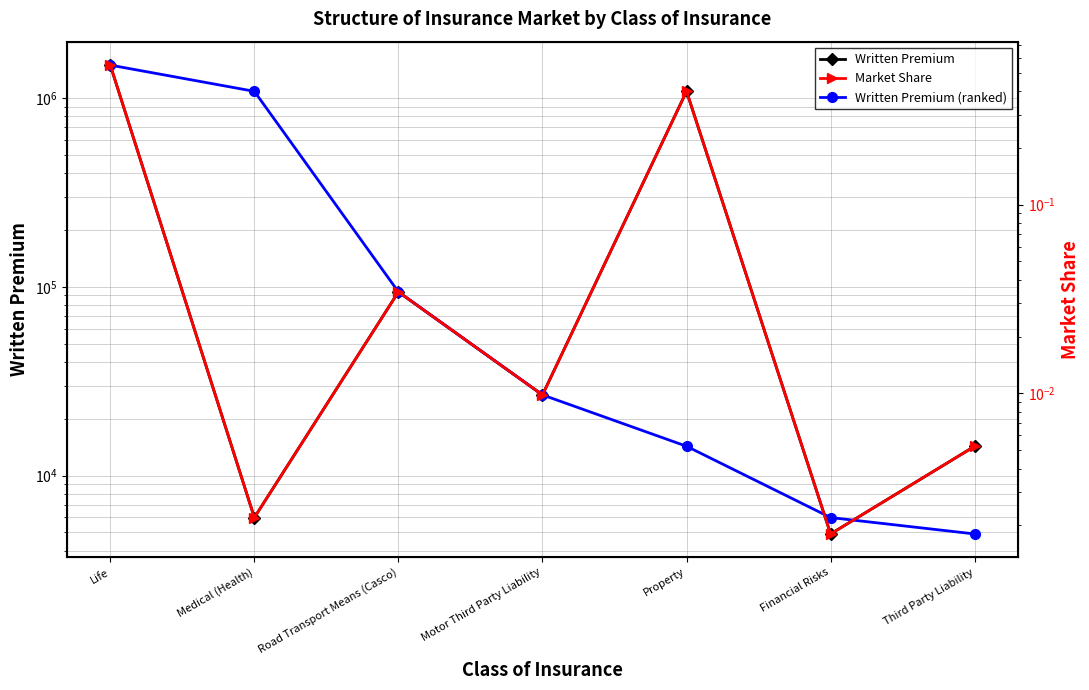

True or false: Written Premium and Market Share intersect in this chart.

False